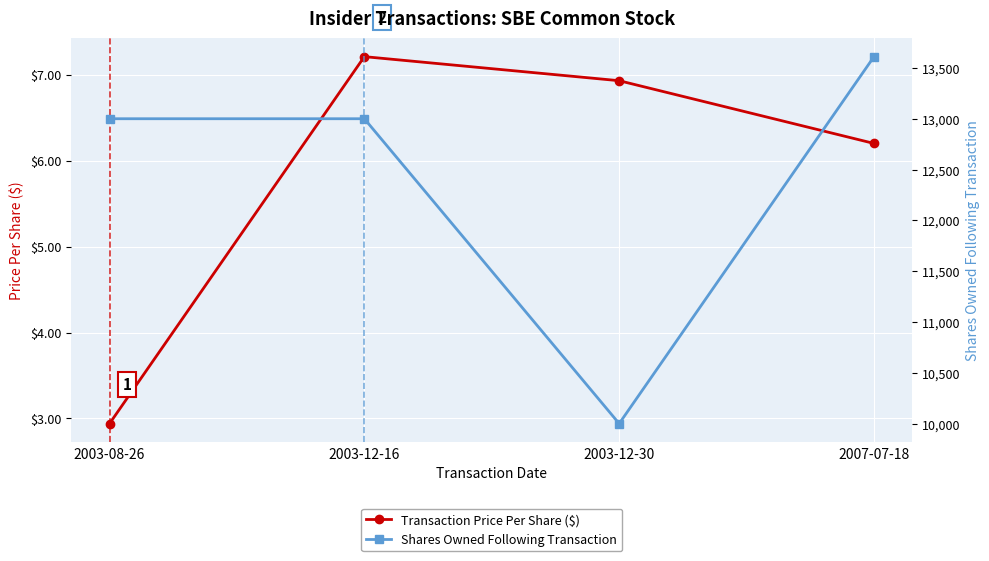

Rank the series by their maximum value, from highest to lowest.

Shares Owned Following Transaction, Transaction Price Per Share ($)